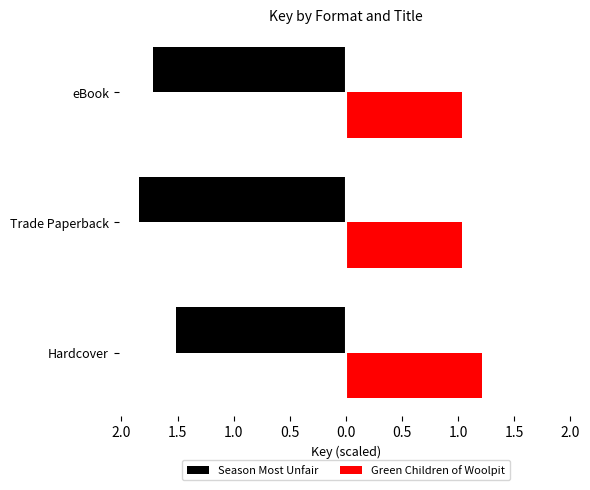

What are all the series names shown in the legend?

Season Most Unfair, Green Children of Woolpit